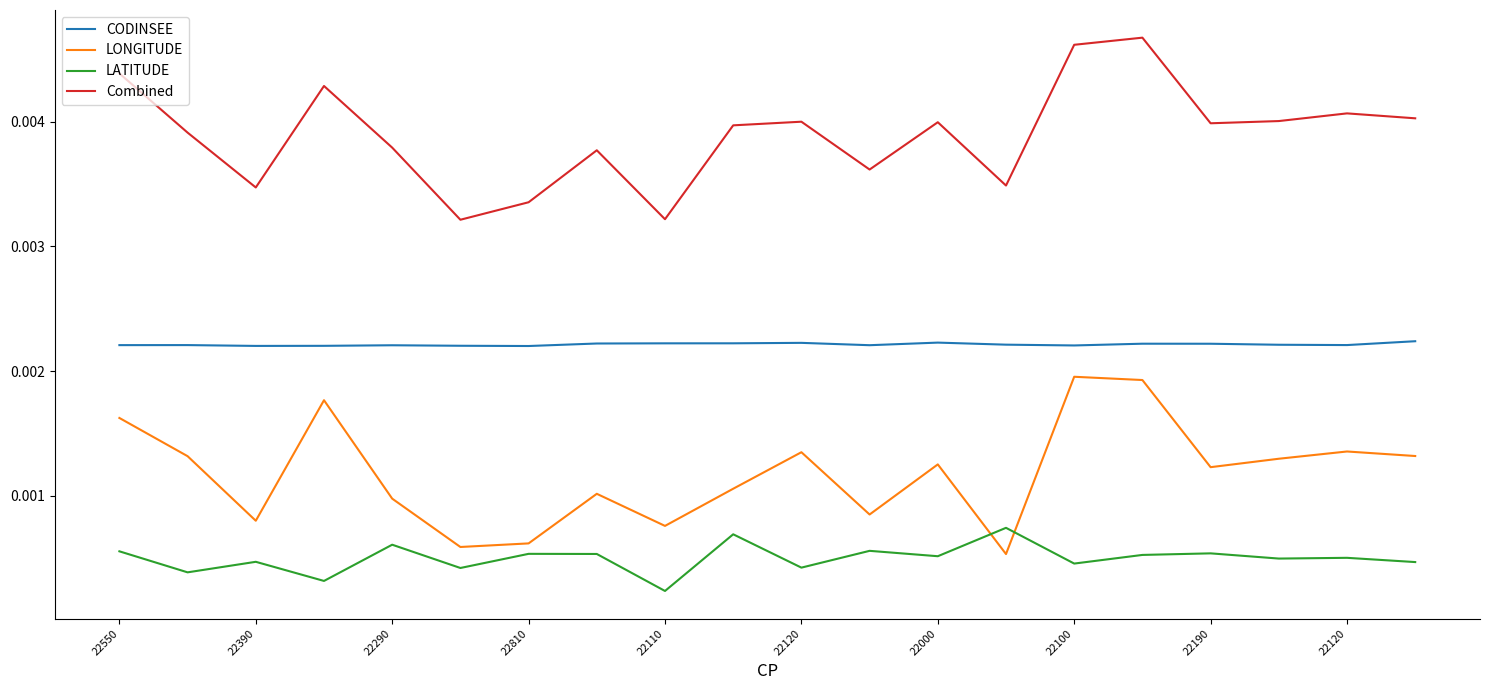

Which series has the largest total across all categories?

Combined